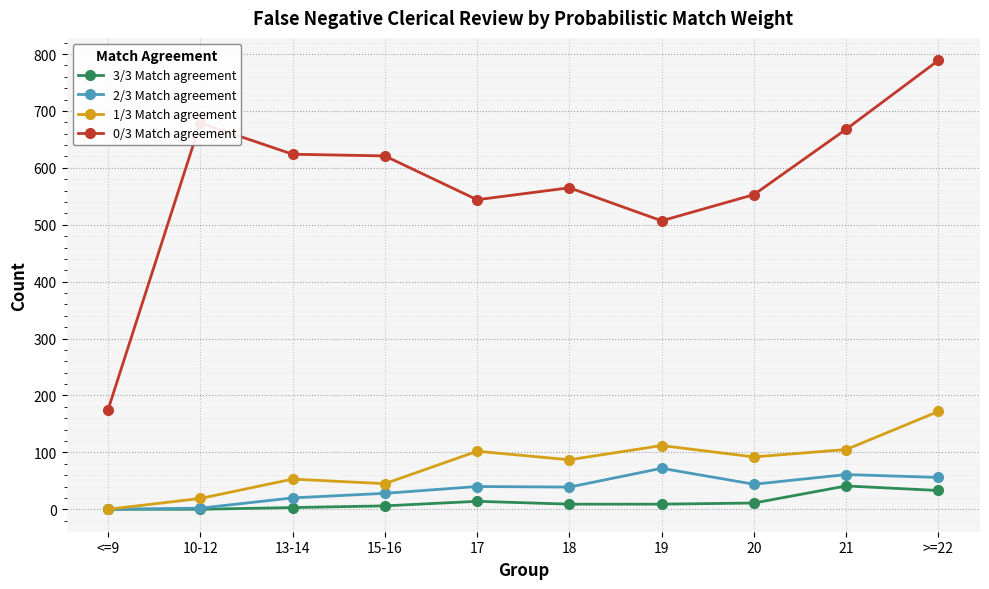

What is the total value across all series at 18?

700